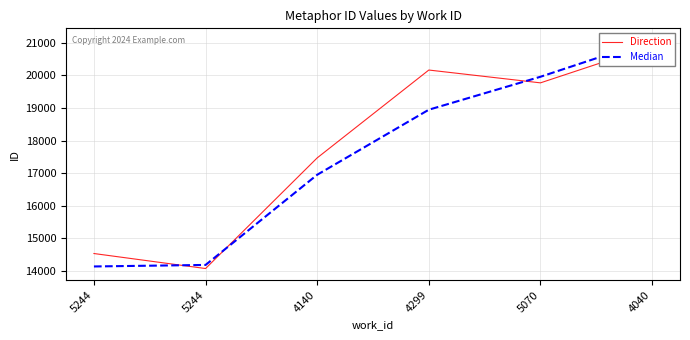

At which label does Direction reach its minimum?

5244